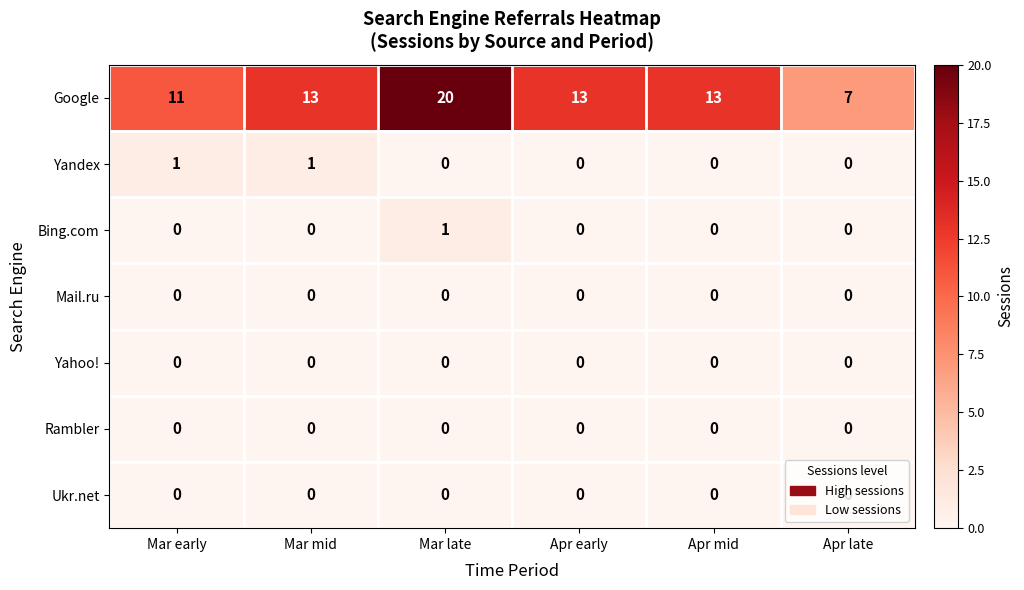

What is the maximum value shown in the chart?

20